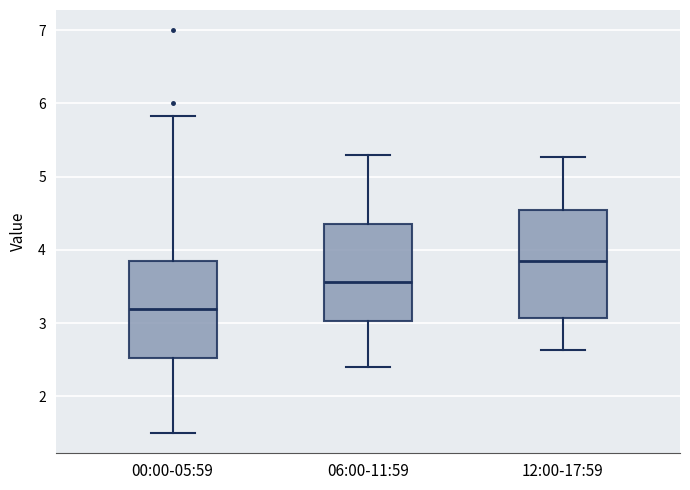

Where does the lower whisker of the box for 00:00-05:59 end on the y-axis? The values are not printed on the chart, so give them approximately, as read against the axis.

1.5